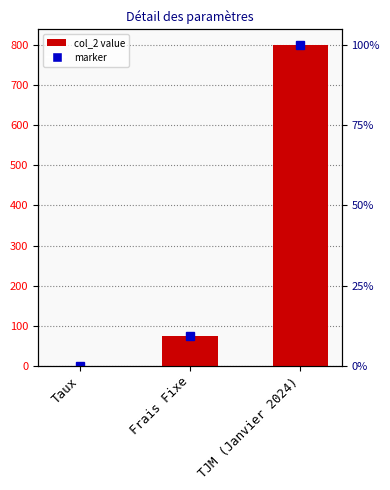

Is it true that the value at Taux is 0.1?

False